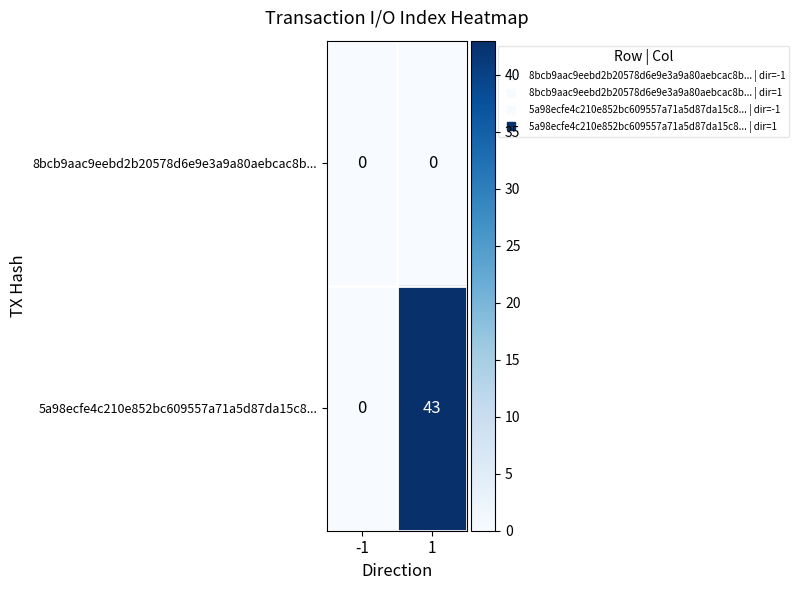

The value of 5a98ecfe4c210e852bc609557a71a5d87da15c8... at 1 is 73. True or false?

False